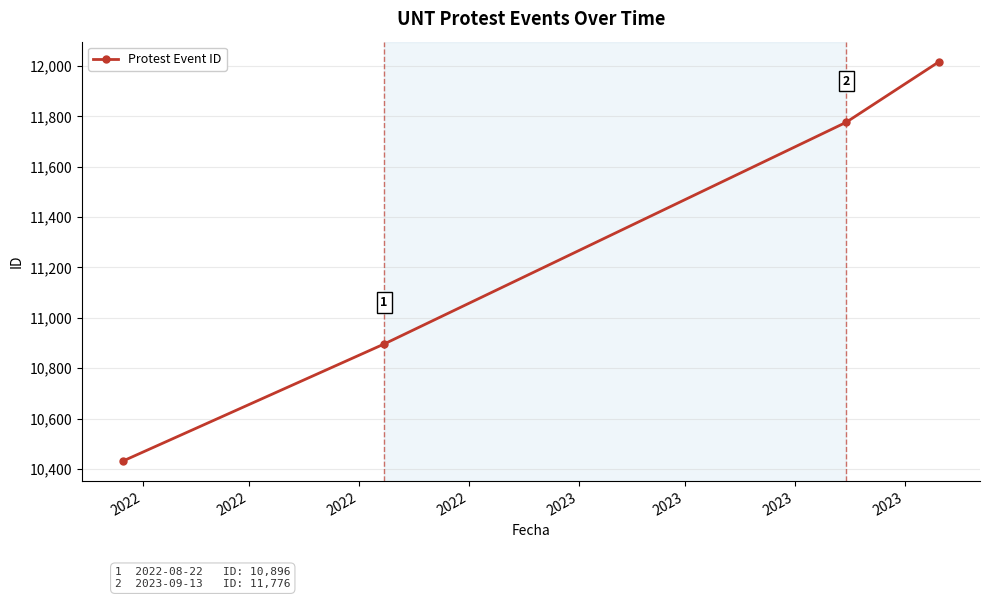

What is the difference between the maximum and second lowest values?

1121